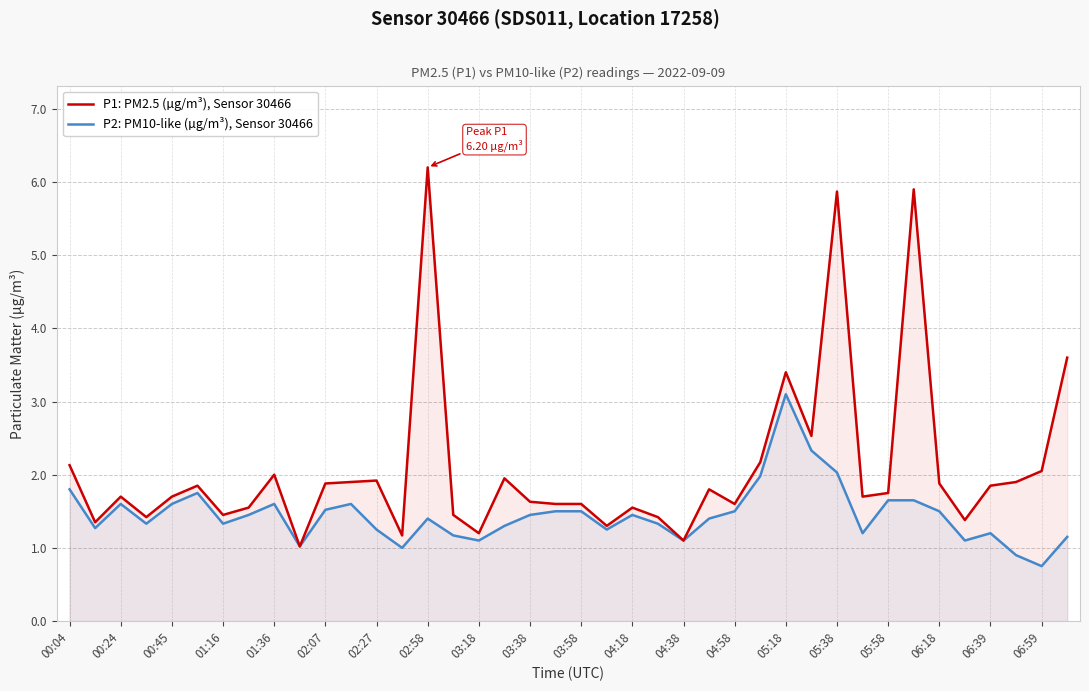

Does the chart have visible grid lines?

Yes